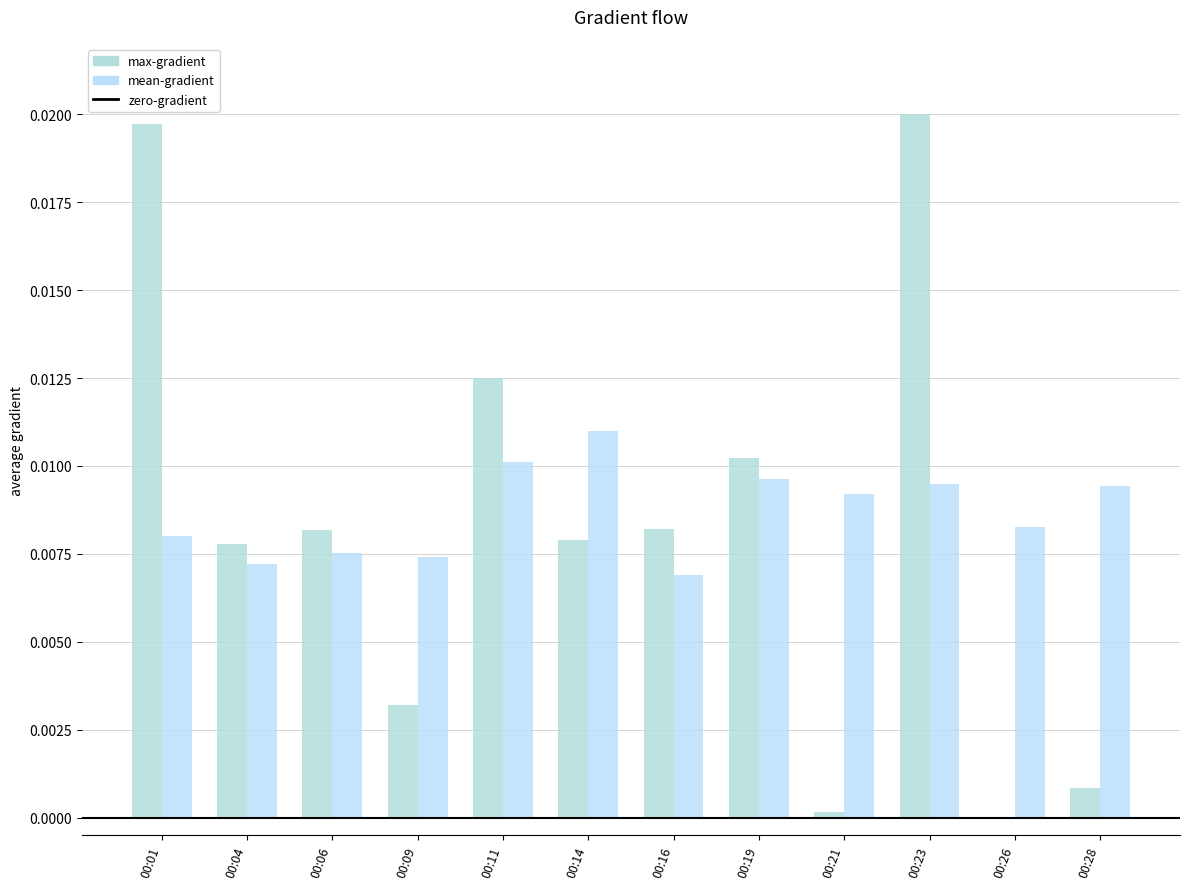

Which series changed the most between 00:04 and 00:09?

max-gradient